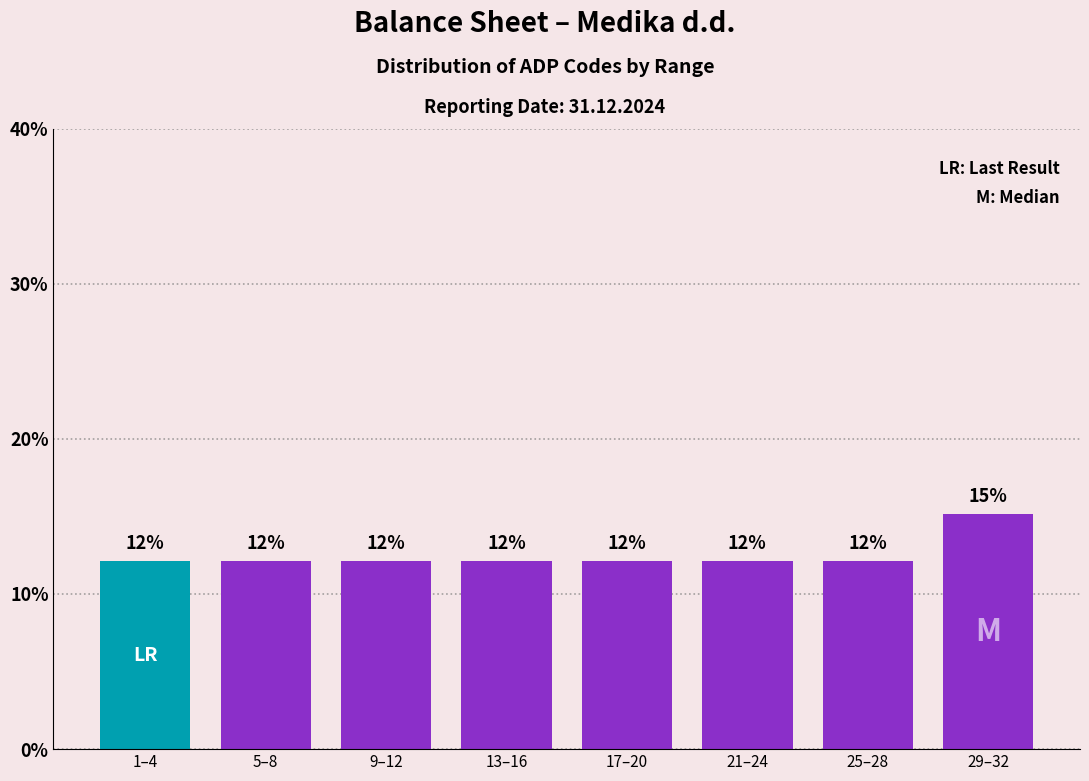

Does the chart contain any negative values?

No